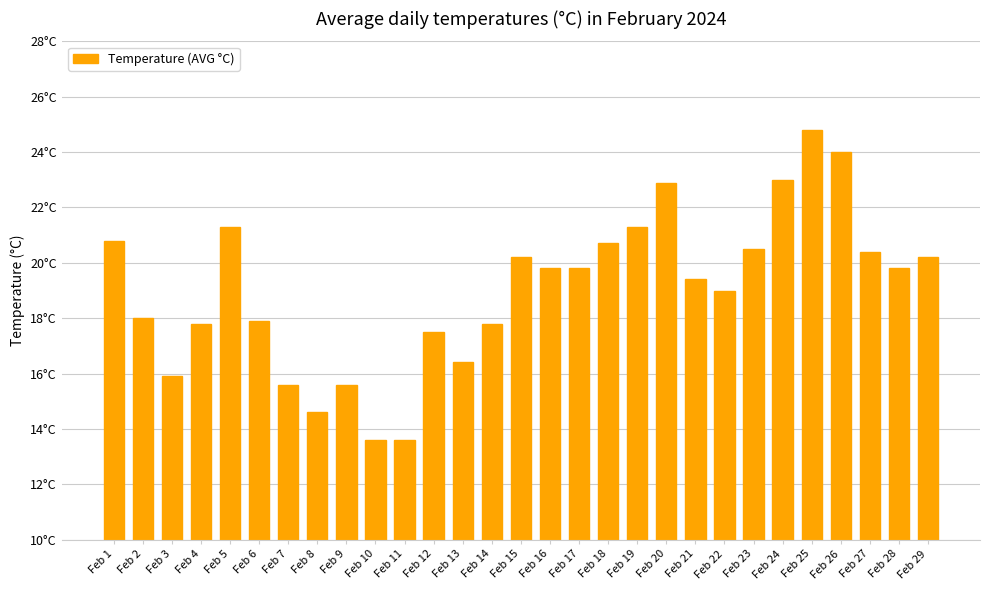

The chart shows a value of 26.6 at Feb 27. True or false?

False